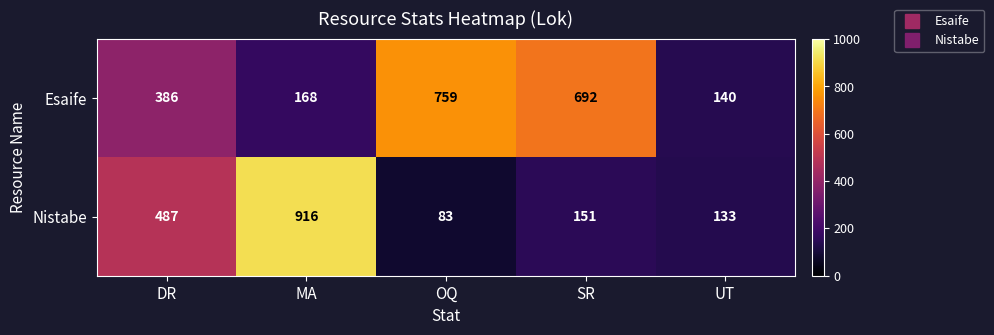

What is the sum of the Nistabe values at UT and DR?

620